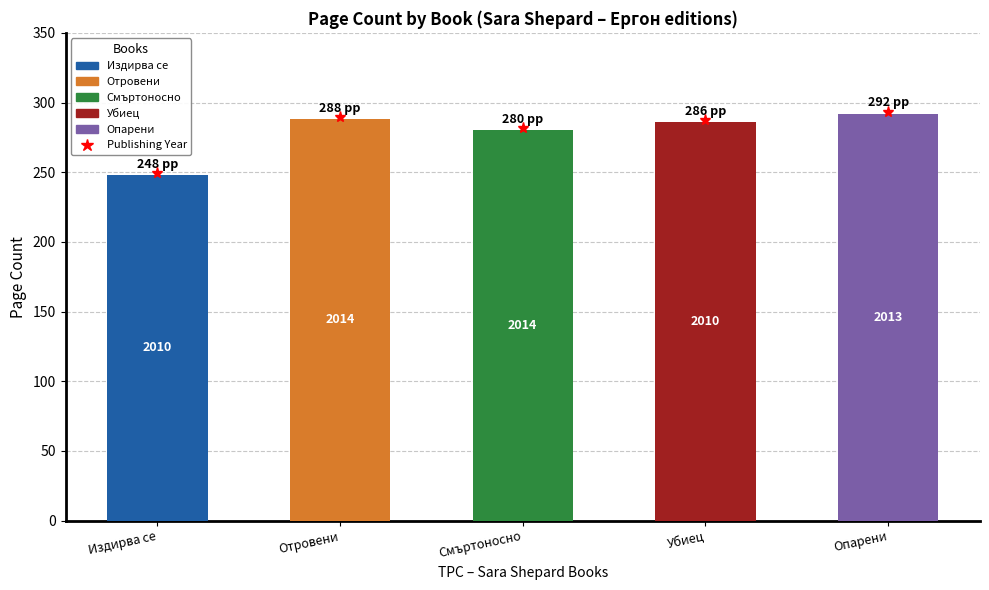

Reading left to right, list all the values displayed in this chart.

248	288	280	286	292